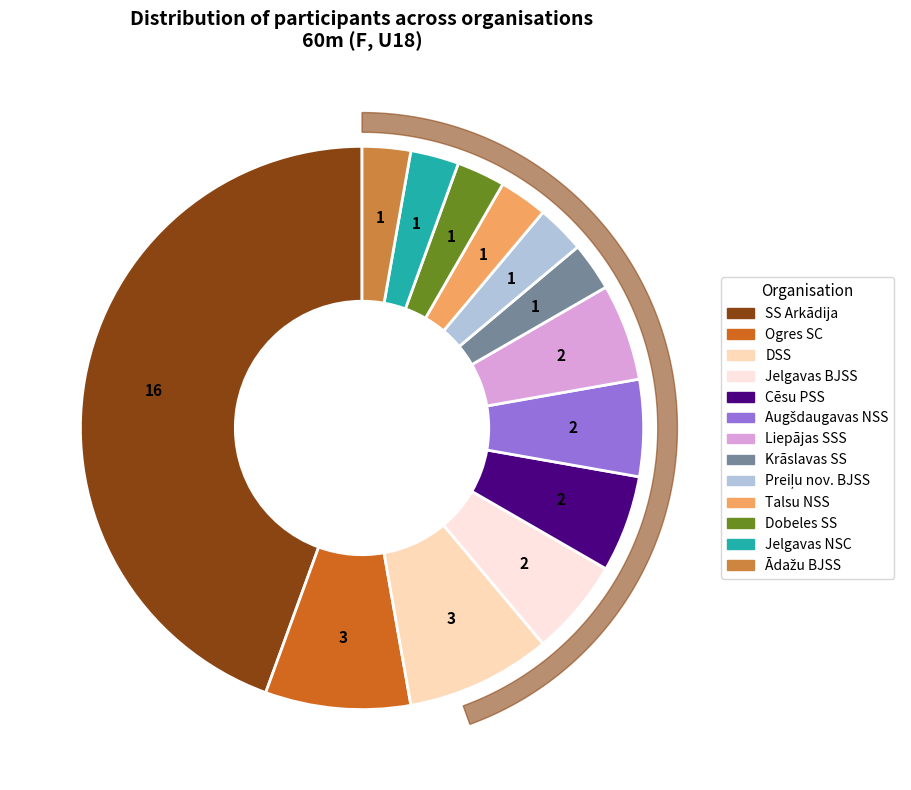

True or false: DSS accounts for 8% of the total.

True